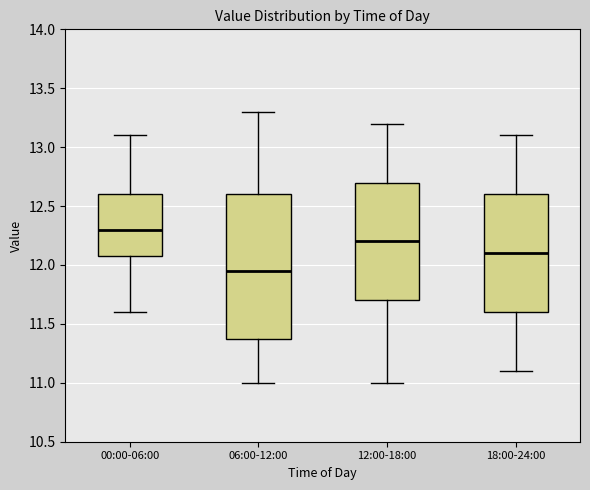

Where is the upper edge of the box for 18:00-24:00 on the y-axis? The values are not printed on the chart, so give them approximately, as read against the axis.

12.60